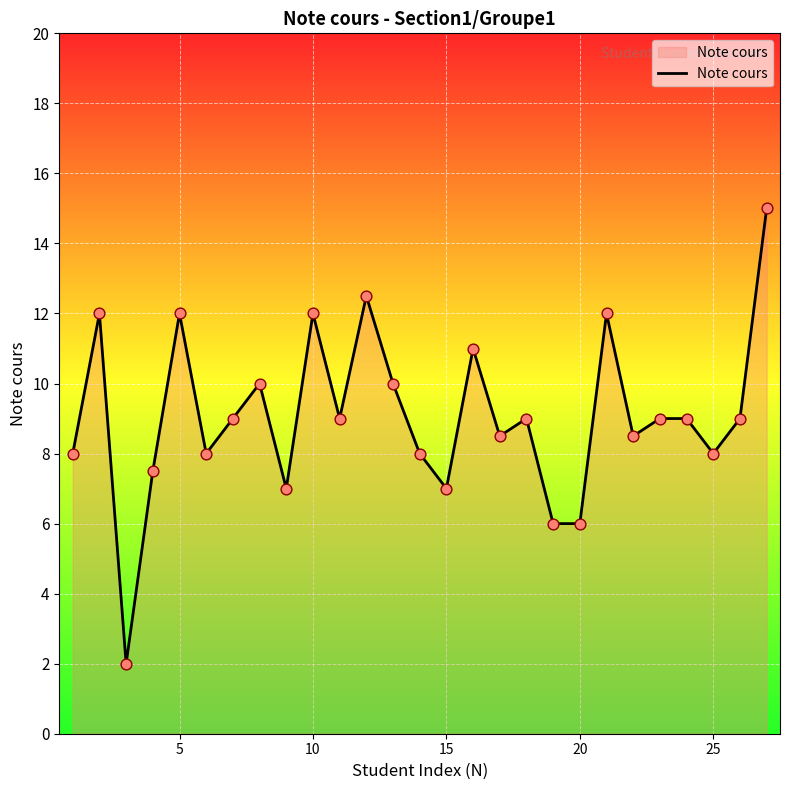

What is the difference between the maximum and minimum values?

13.0